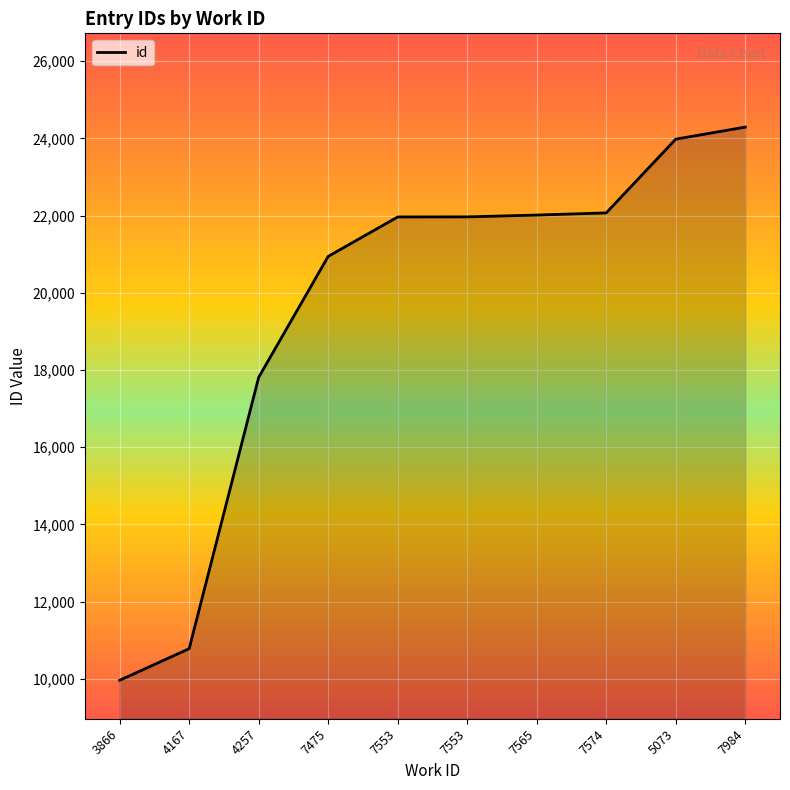

What is the change in value from 4167 to 5073?

+13202